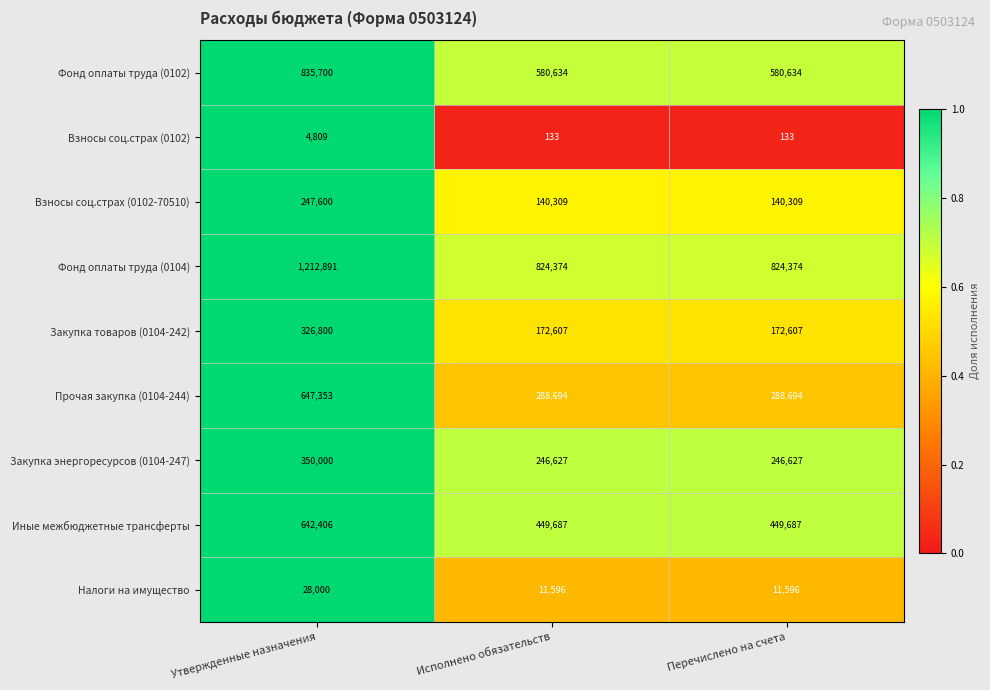

What is the sum of all Взносы соц.страх (0102-70510) values?

528218